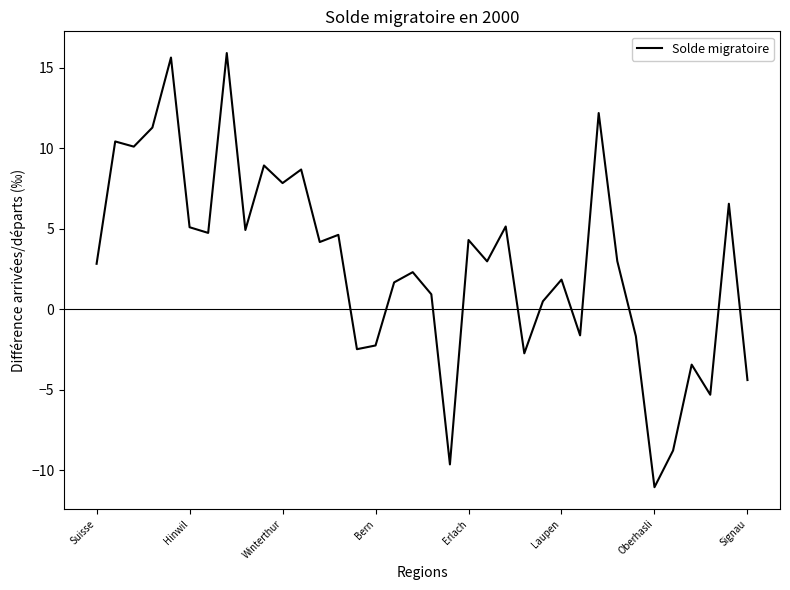

What is the minimum value shown in the chart?

-11.1